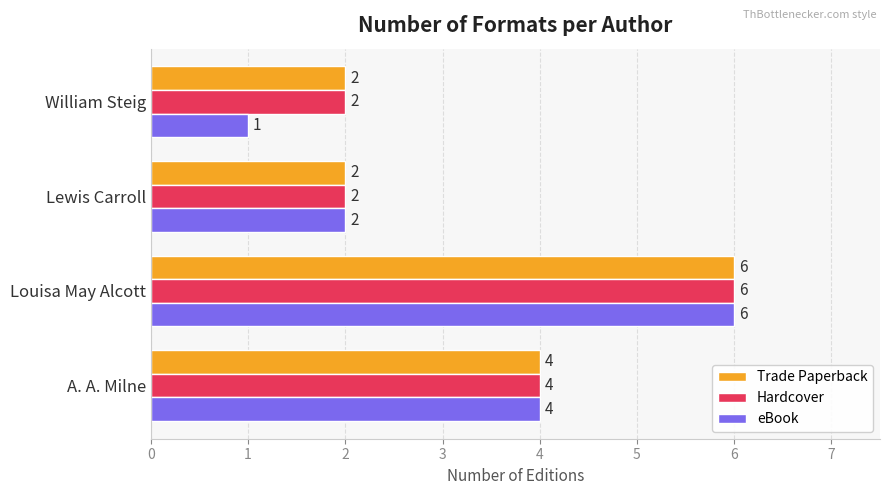

At how many categories does at least one series exceed 1?

4